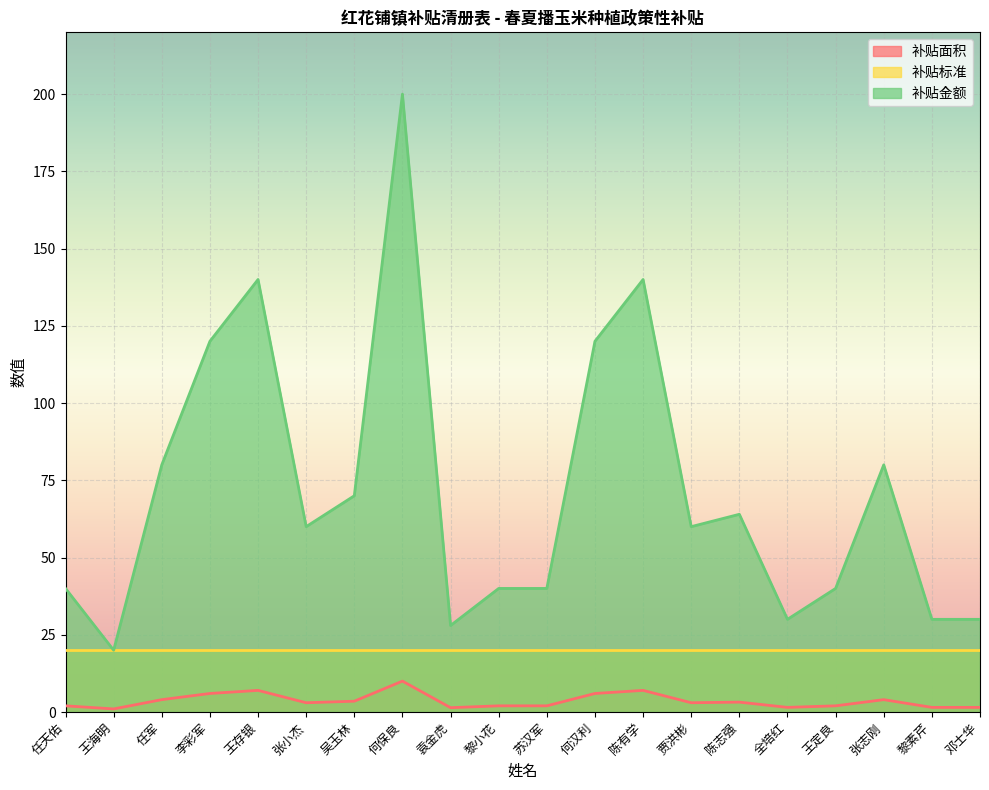

Does the chart display data point markers on the line(s)?

No